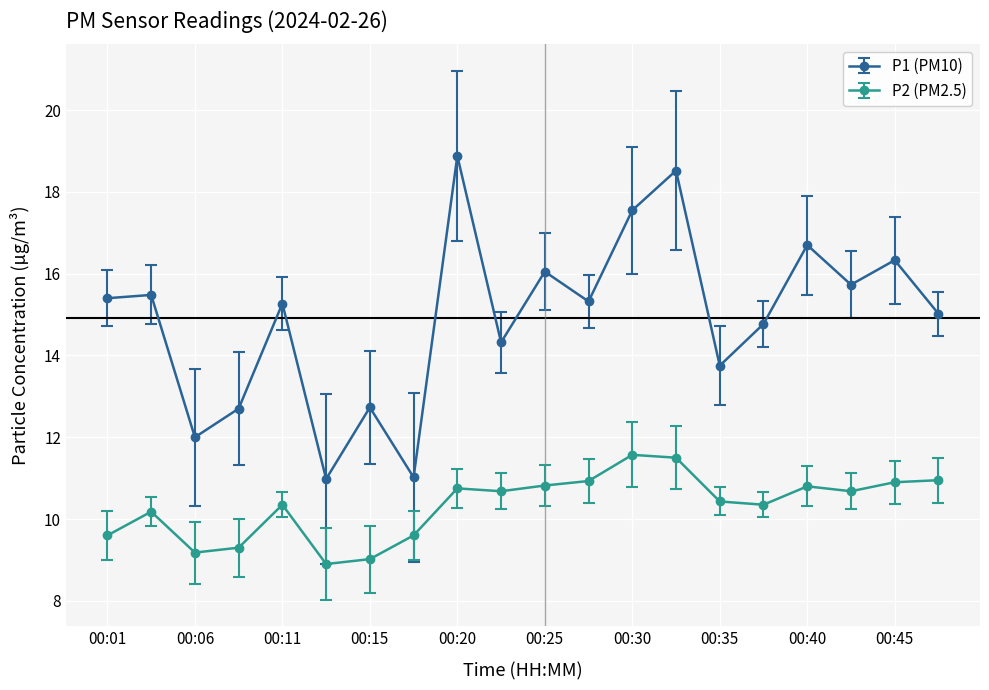

True or false: P2 (PM2.5) and P1 (PM10) intersect in this chart.

False